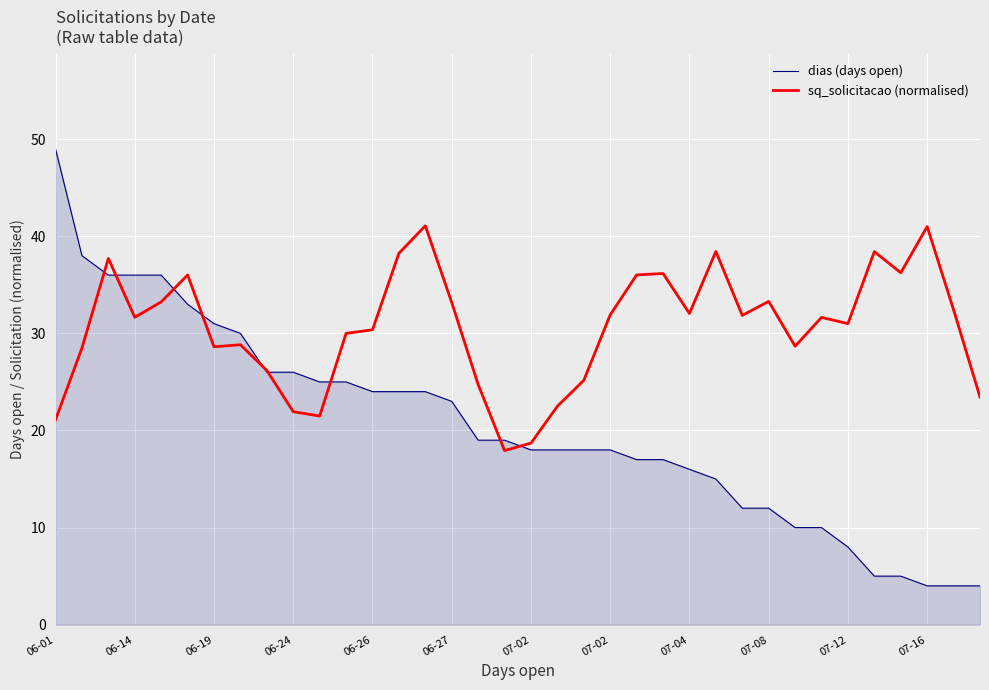

How many lines are shown in the chart?

2